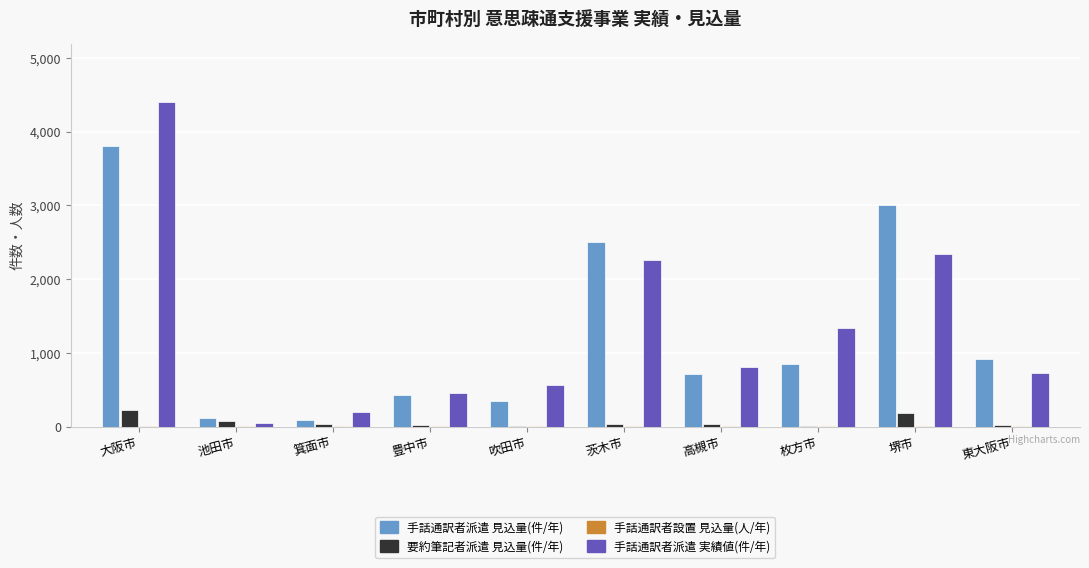

Are the bars horizontal?

No